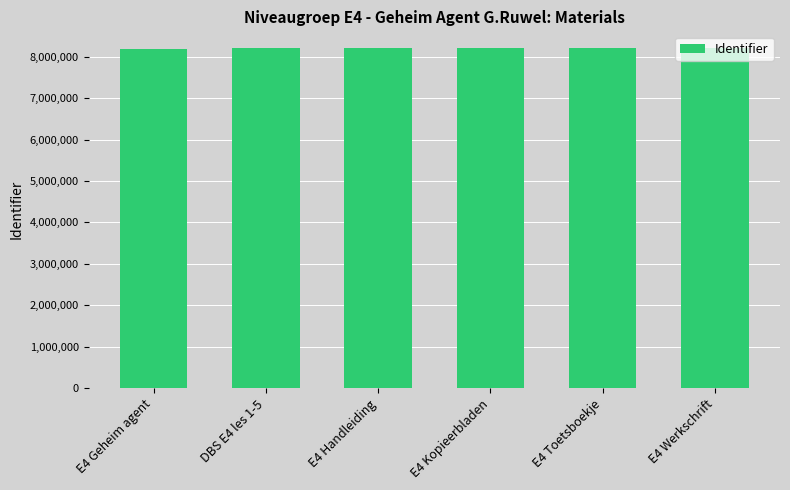

What is the smallest value displayed?

8195698